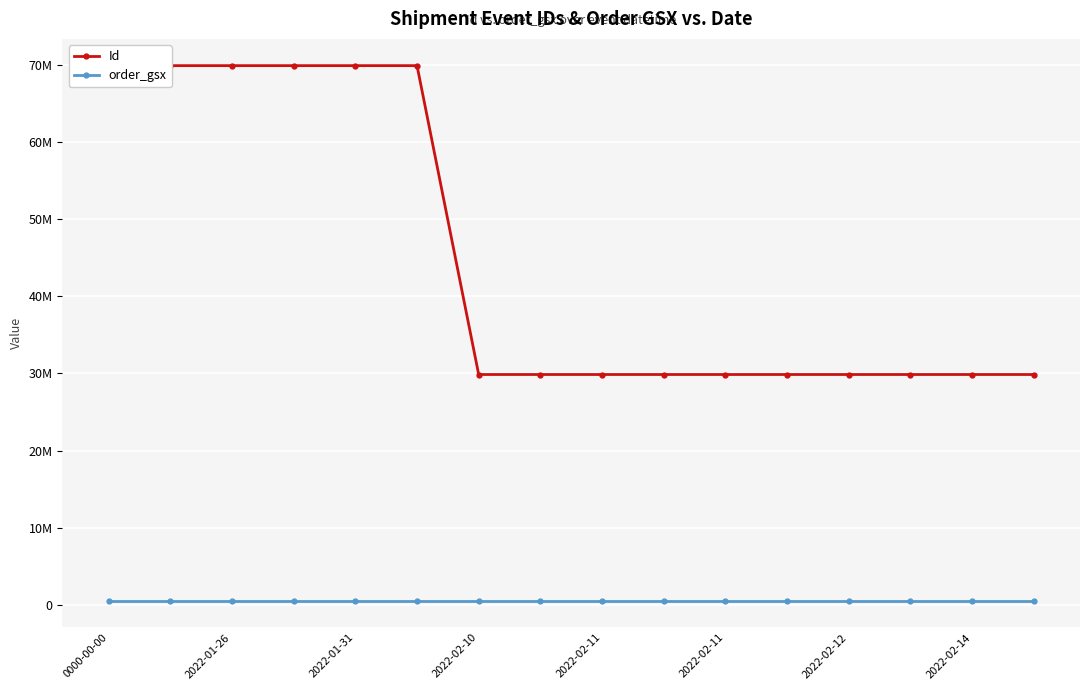

What are all the series names shown in the legend?

Id, order_gsx